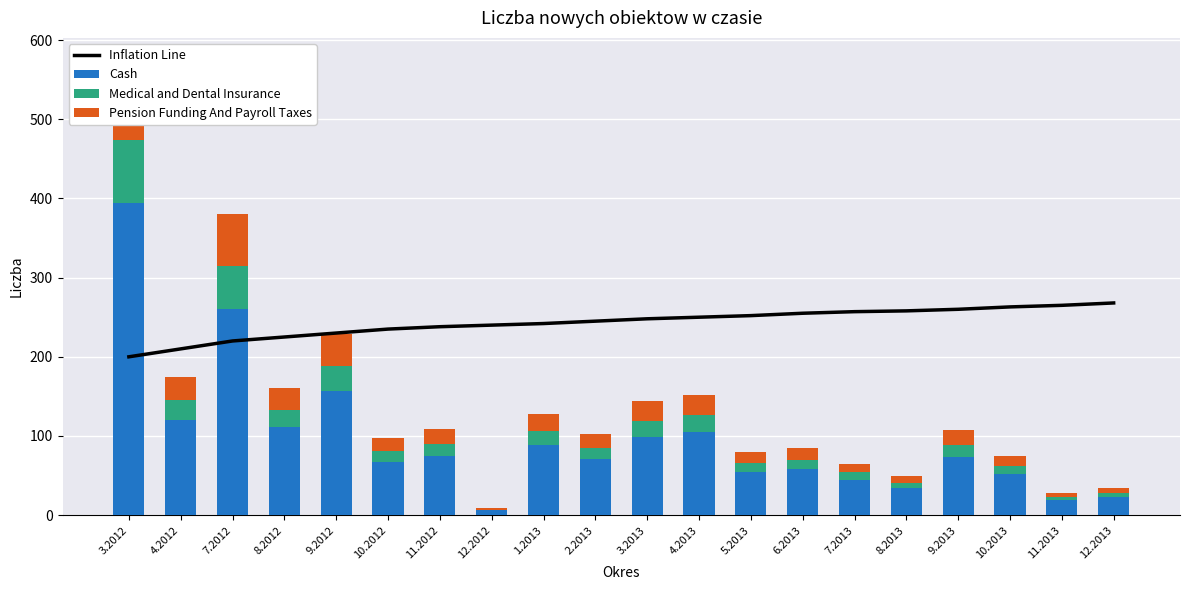

What is the smallest value displayed?

1